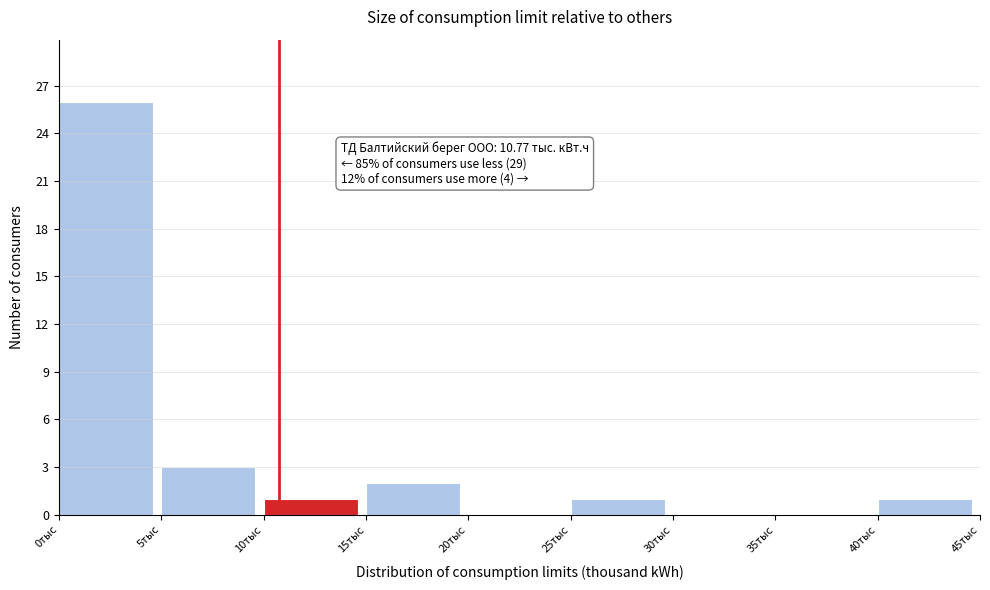

Over which range of the x-axis is the bar tallest?

0 to 5